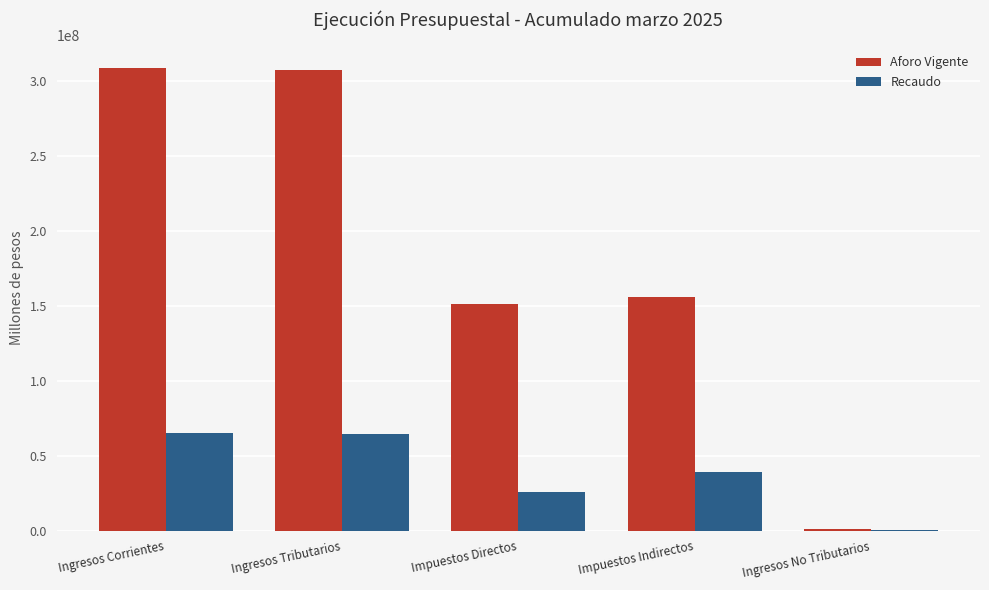

What is the maximum value shown in the chart?

308545927.0